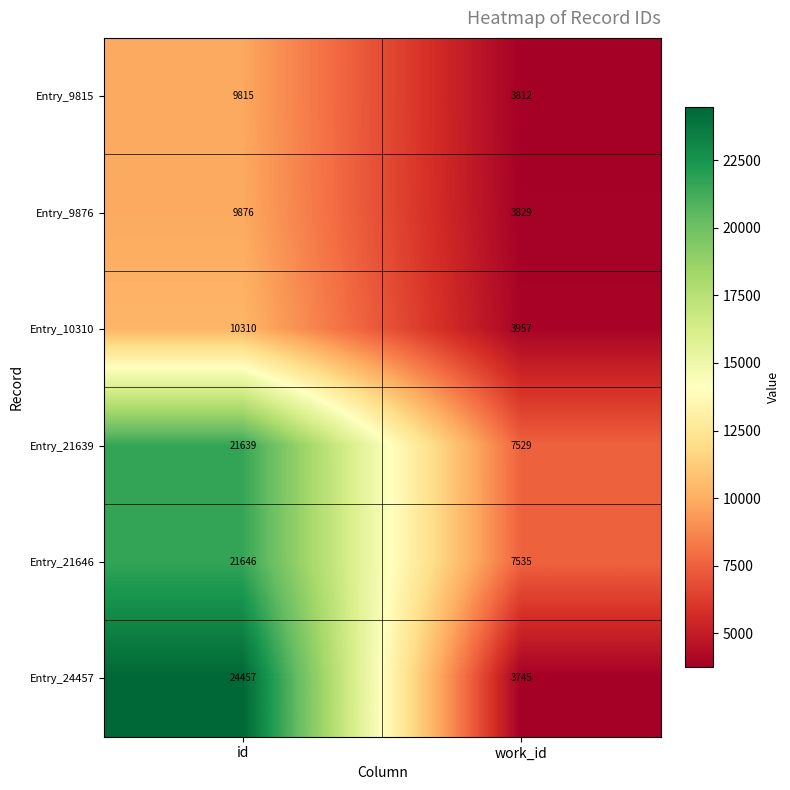

What is the total value across all series at work_id?

30407